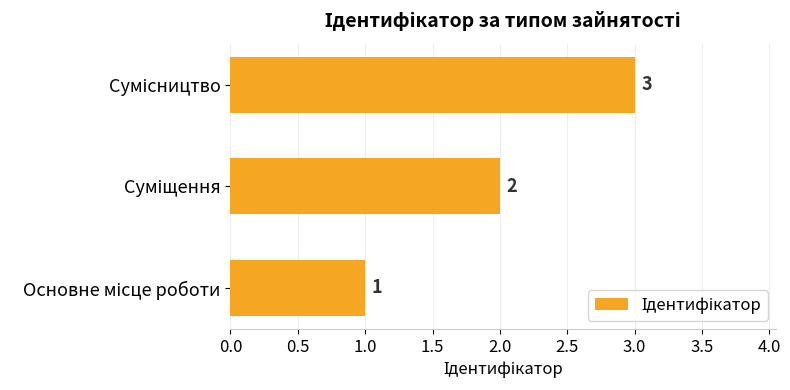

Are the bars horizontal?

Yes